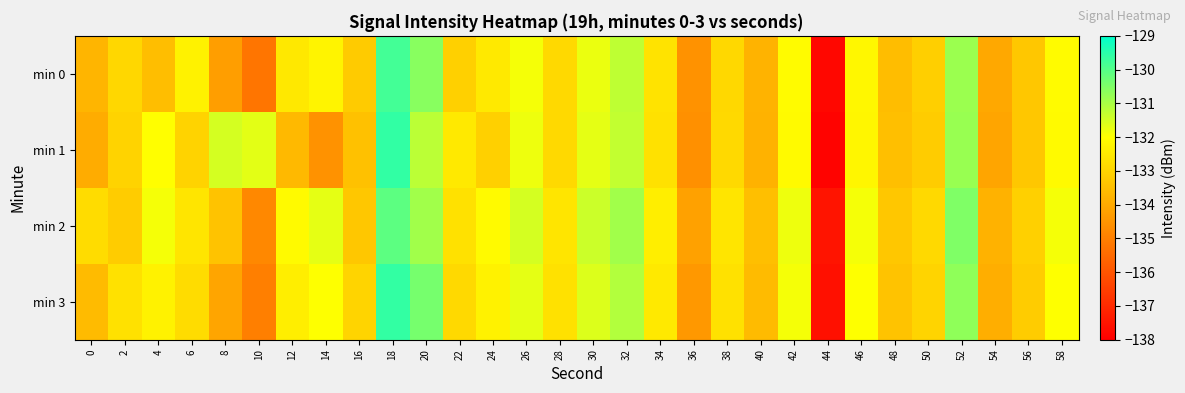

Which series has the largest range (max minus min)?

min 1